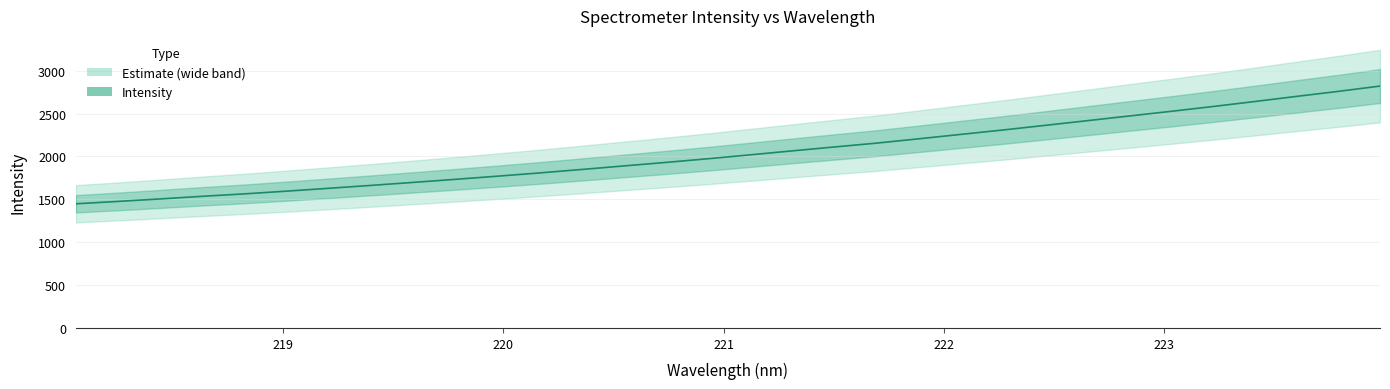

Count the number of values greater than 2018.

16